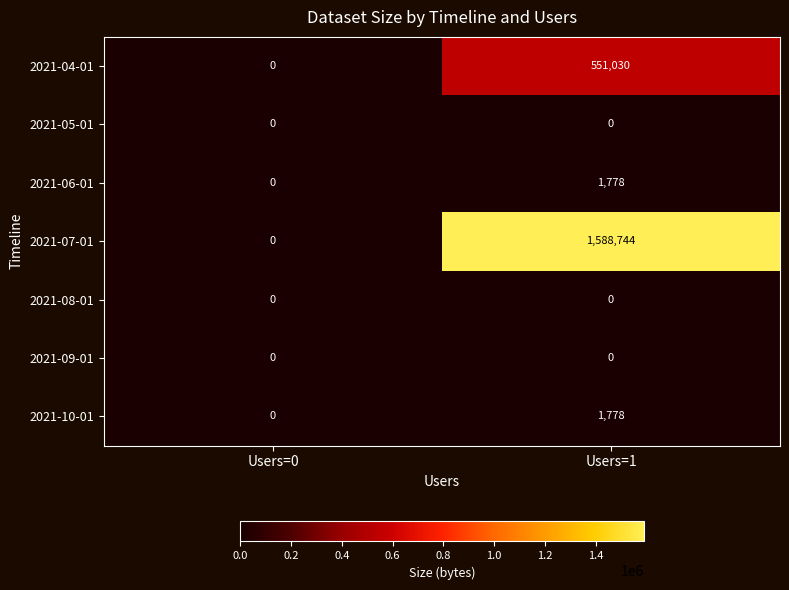

Which series has the largest range (max minus min)?

2021-07-01